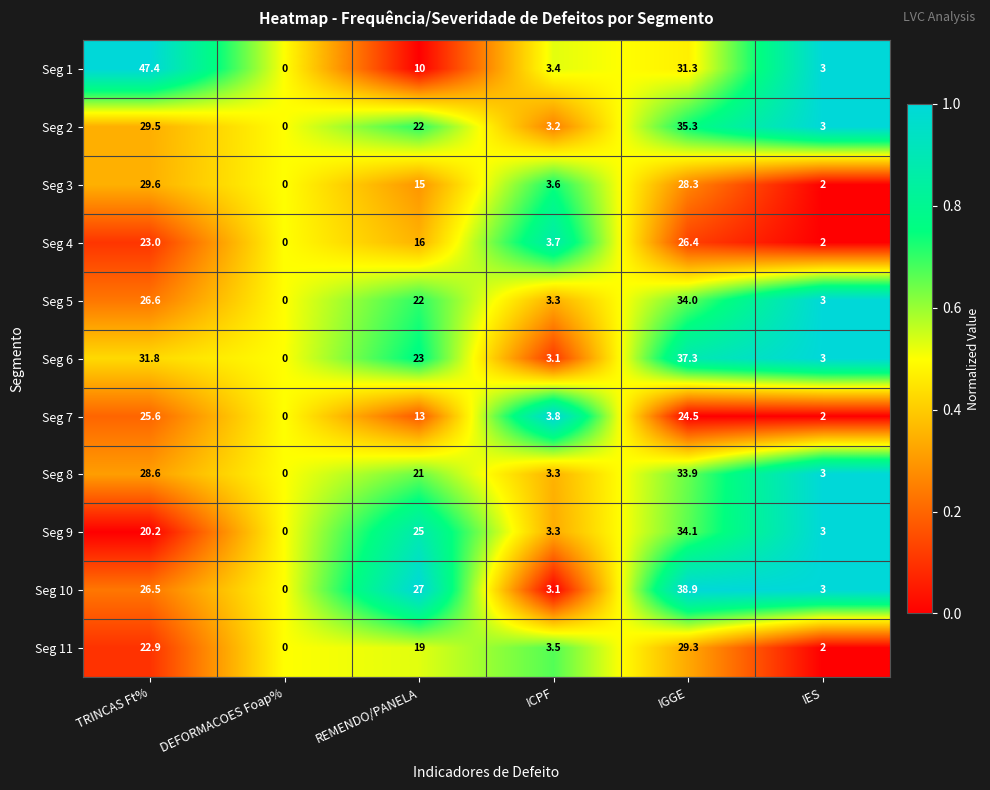

Which category has the lowest value across all series?

DEFORMACOES Foap%